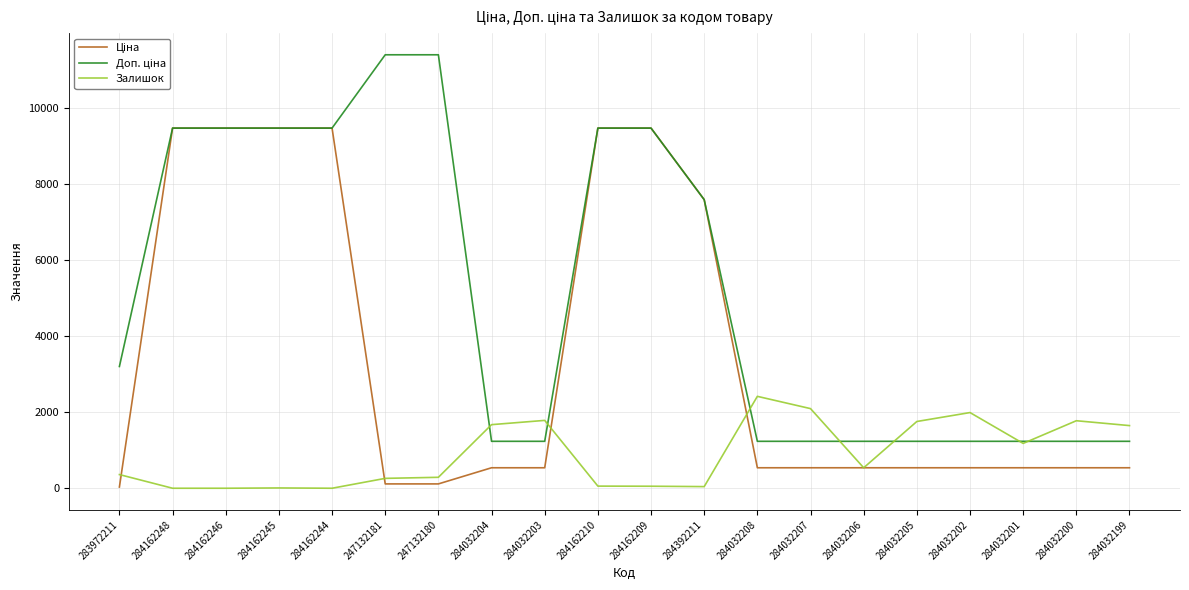

What is the greatest value displayed?

11410.0